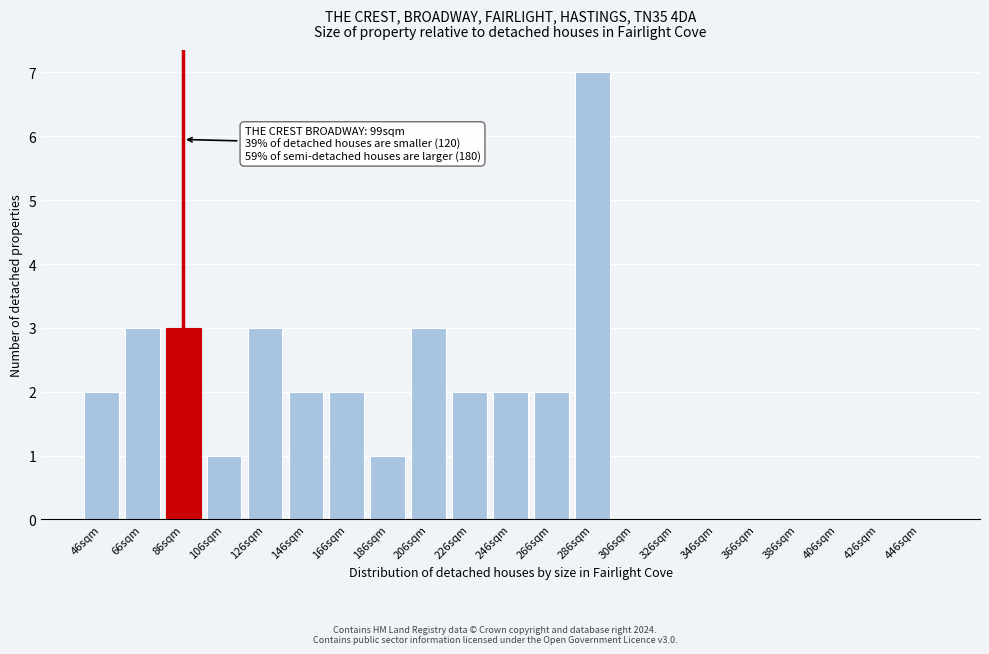

Reading right to left, list all the values displayed in this chart.

446sqm=0	426sqm=0	406sqm=0	386sqm=0	366sqm=0	346sqm=0	326sqm=0	306sqm=0	286sqm=7	266sqm=2	246sqm=2	226sqm=2	206sqm=3	186sqm=1	166sqm=2	146sqm=2	126sqm=3	106sqm=1	86sqm=3	66sqm=3	46sqm=2